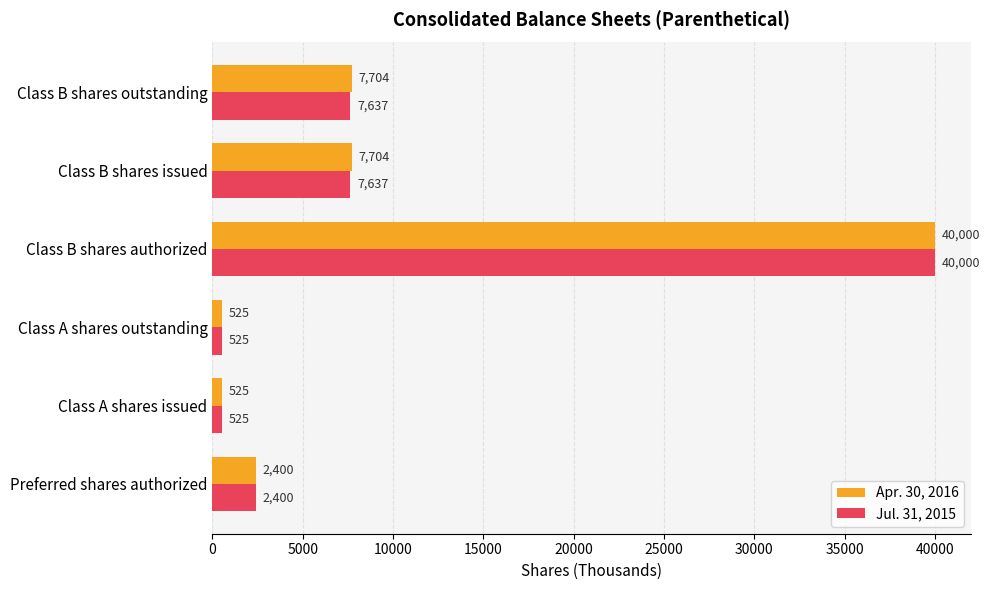

What is the lowest value of the Apr. 30, 2016 series?

525